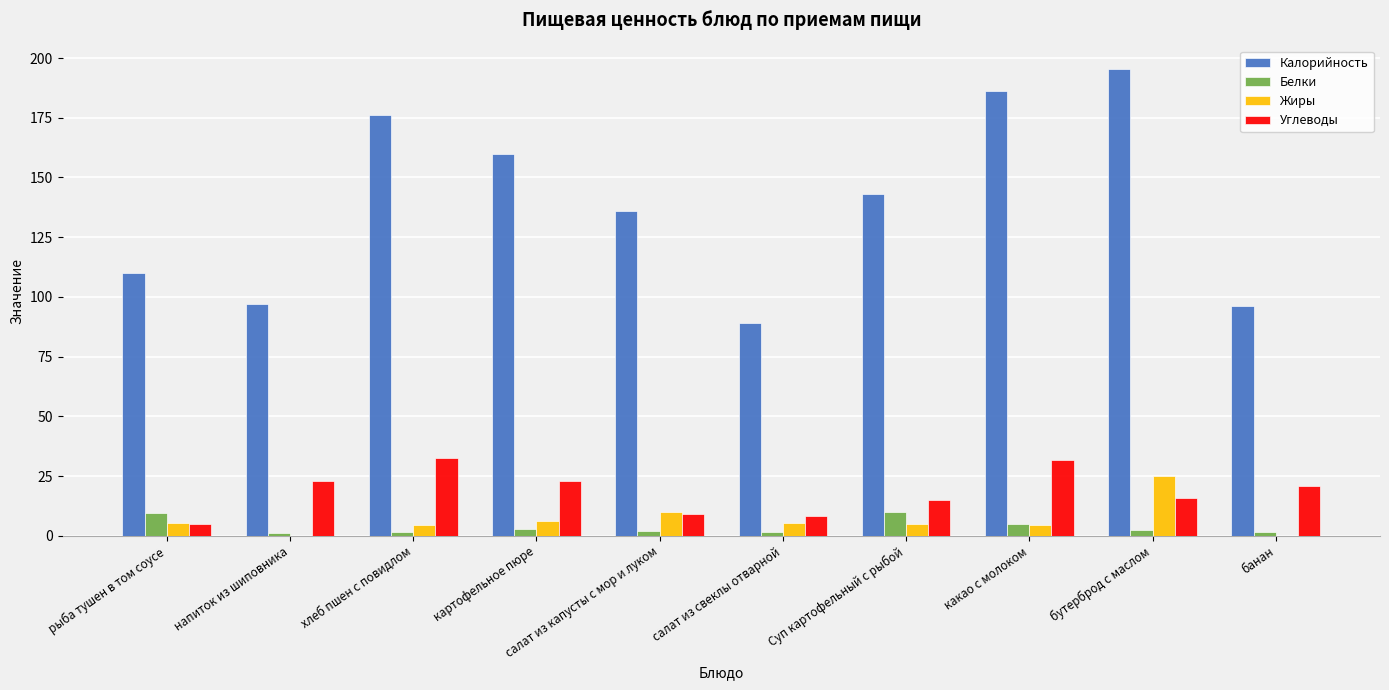

The Жиры series shows 5.5 at салат из свеклы отварной. True or false?

True